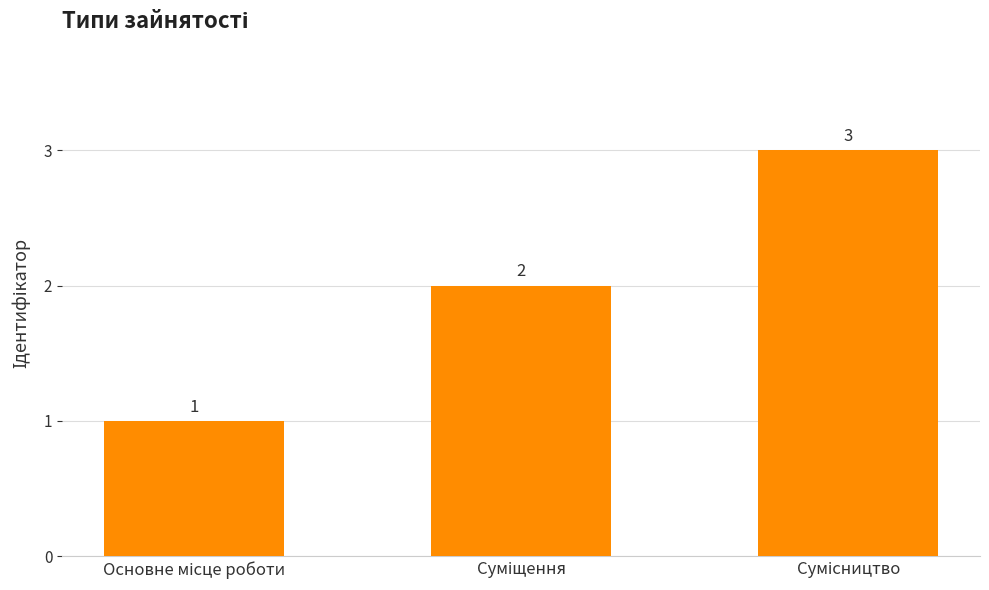

What is the value of the 1st bar from the left?

1